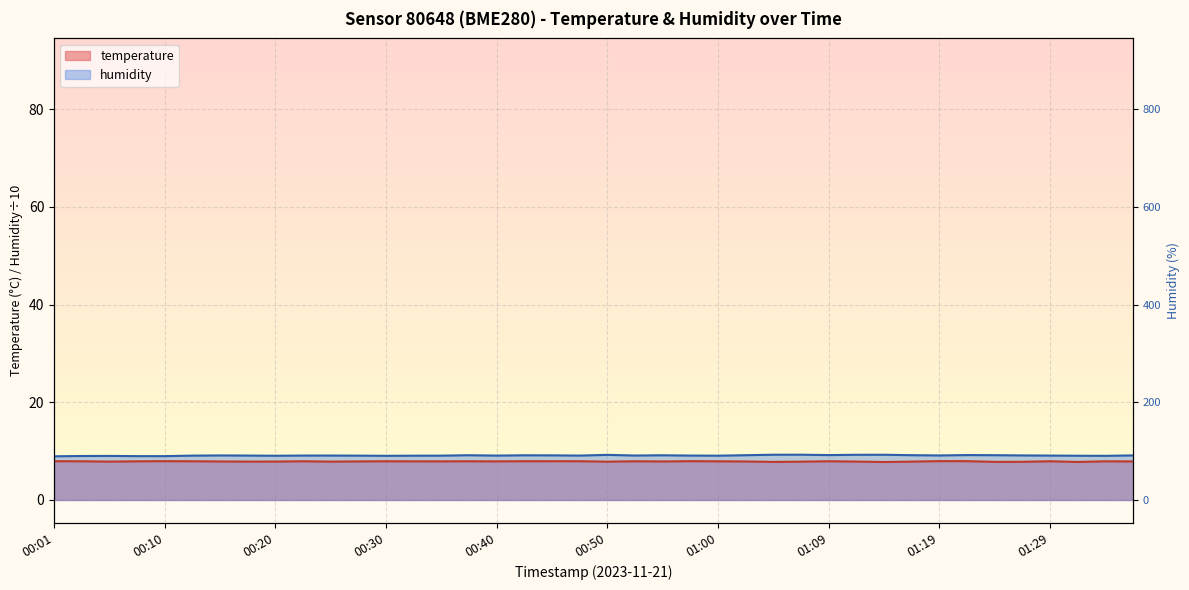

At how many categories does at least one series exceed 8?

40